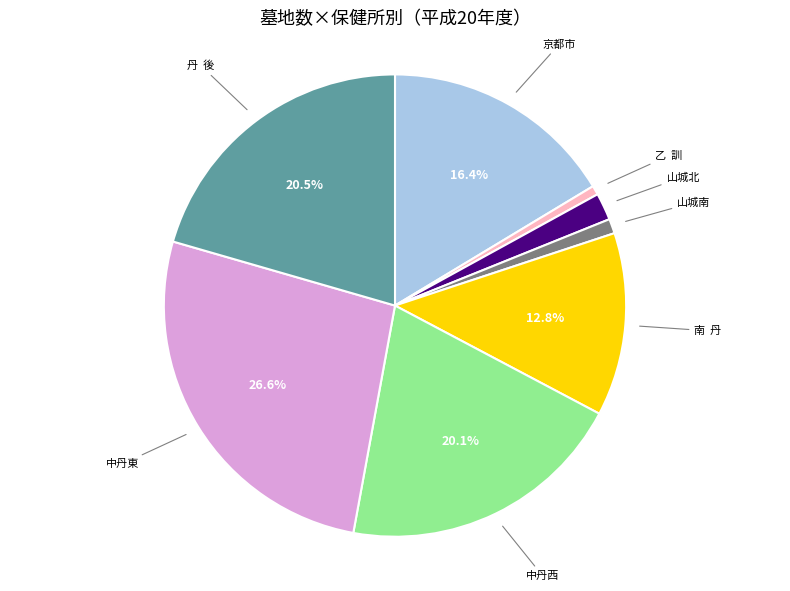

To the nearest percent, what is the combined percentage of 山城南 and 山城北?

3%